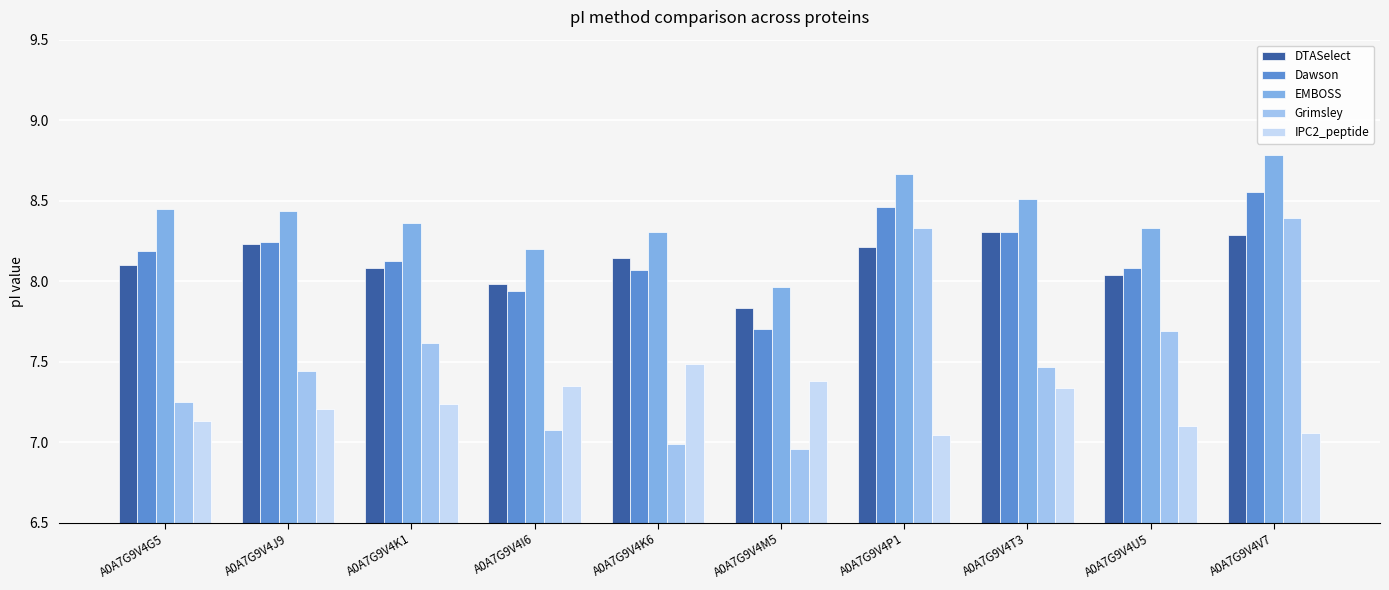

How many groups of bars are there?

10